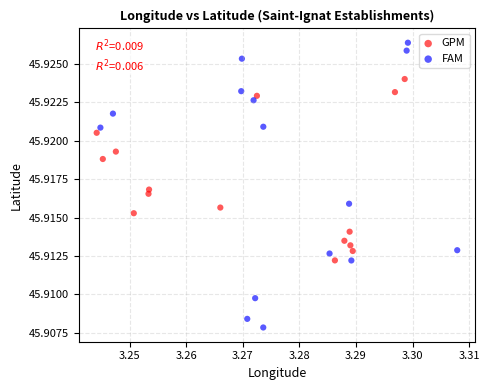

Which series has the largest Y range (max minus min)?

FAM